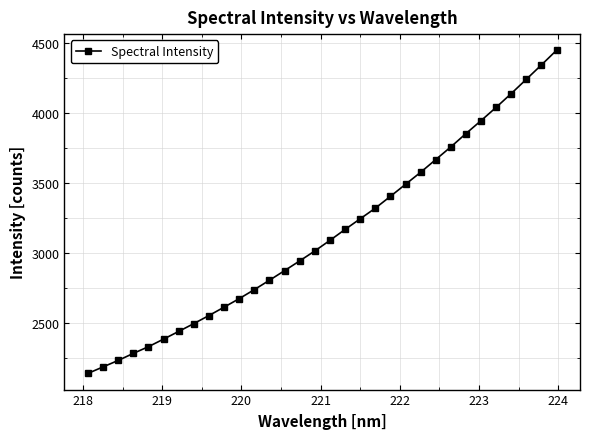

What is the maximum value shown in the chart?

4451.2